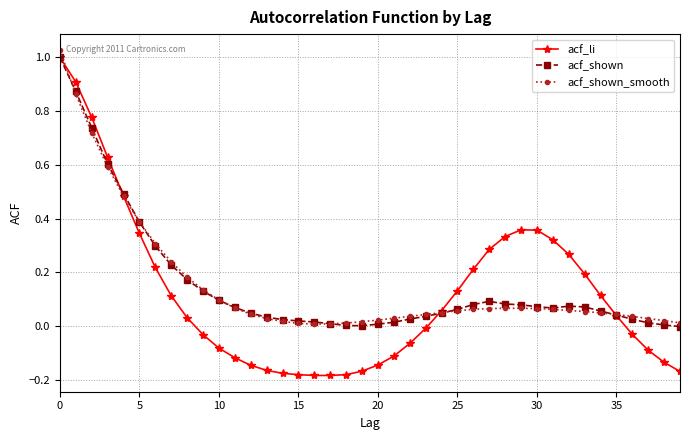

Which series has the largest range (max minus min)?

acf_li